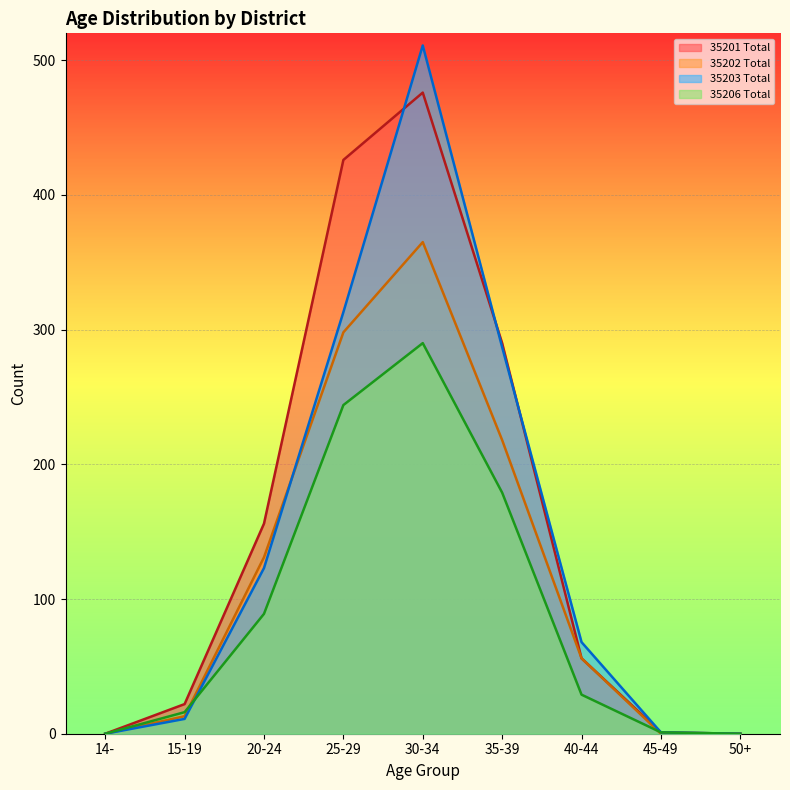

What is the sum of all 35203 Total values?

1314